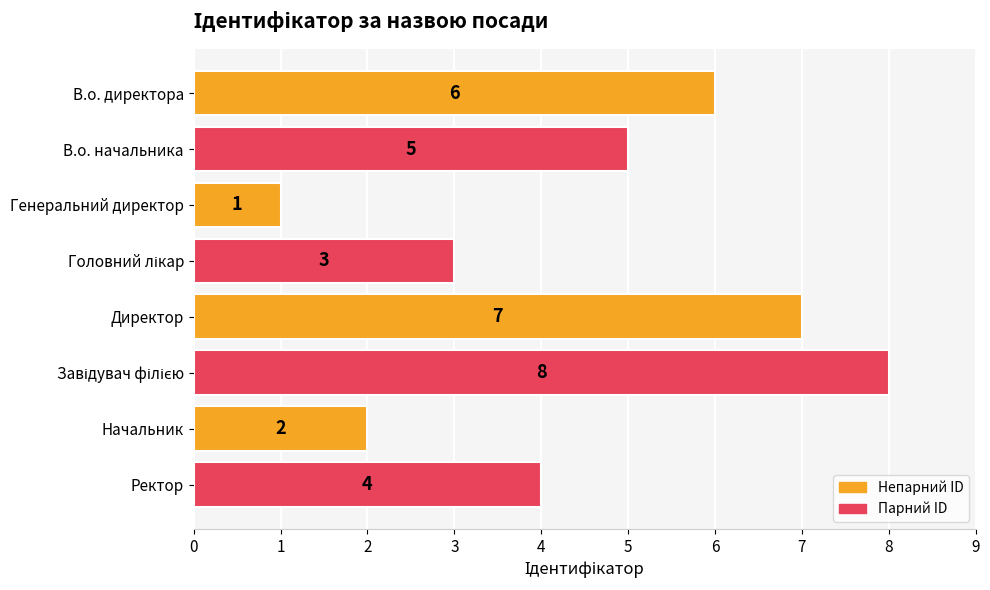

What is the minimum value shown in the chart?

1